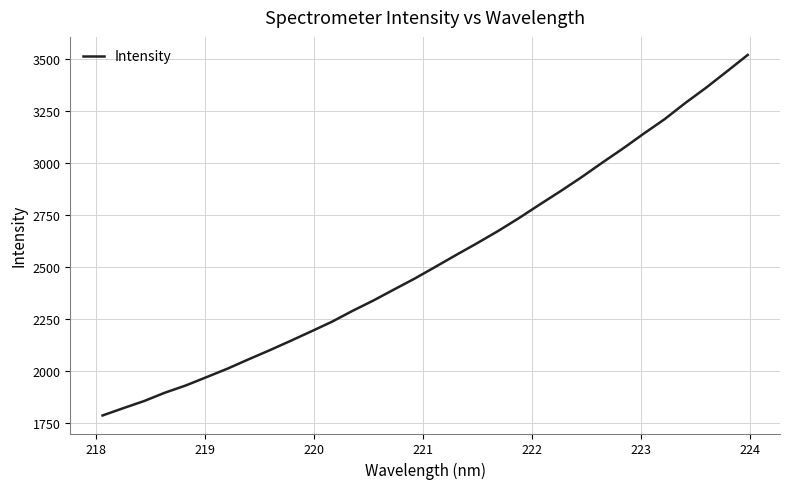

What is the difference between the second highest and second lowest values?

1615.0